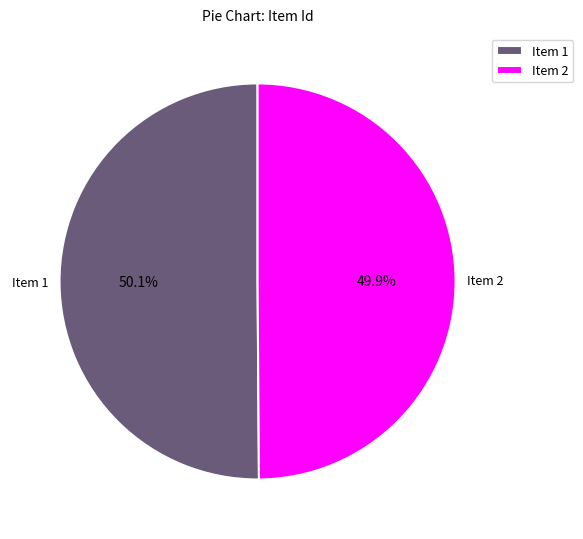

How much of the chart is everything except Item 1?

49.9%